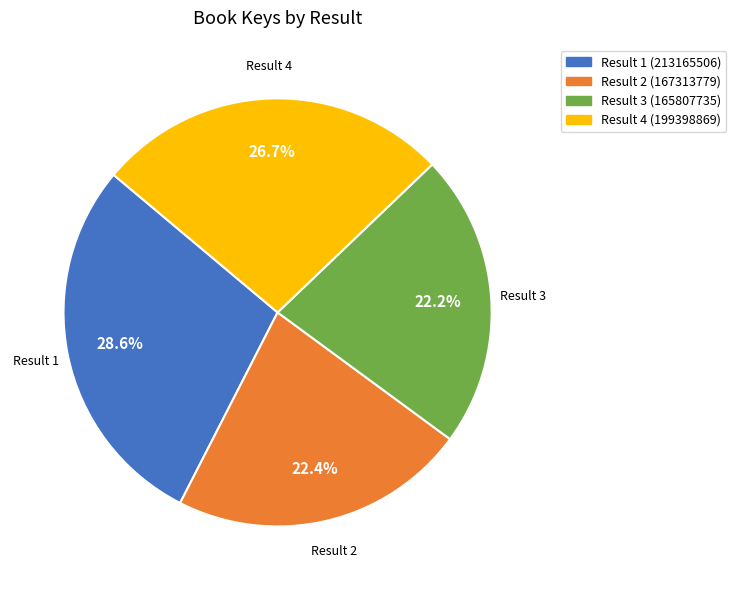

Combined, do Result 1 and Result 3 account for over 50%?

Yes